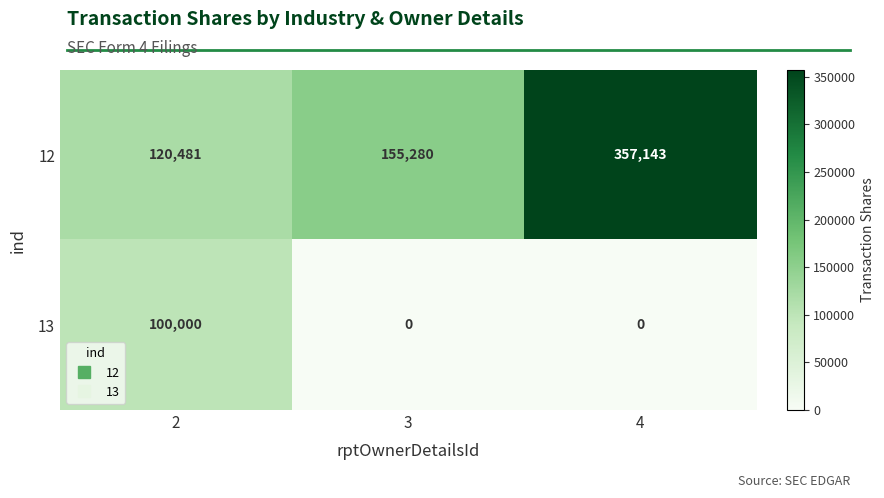

Is it true that 12 equals 155280 at 3?

True